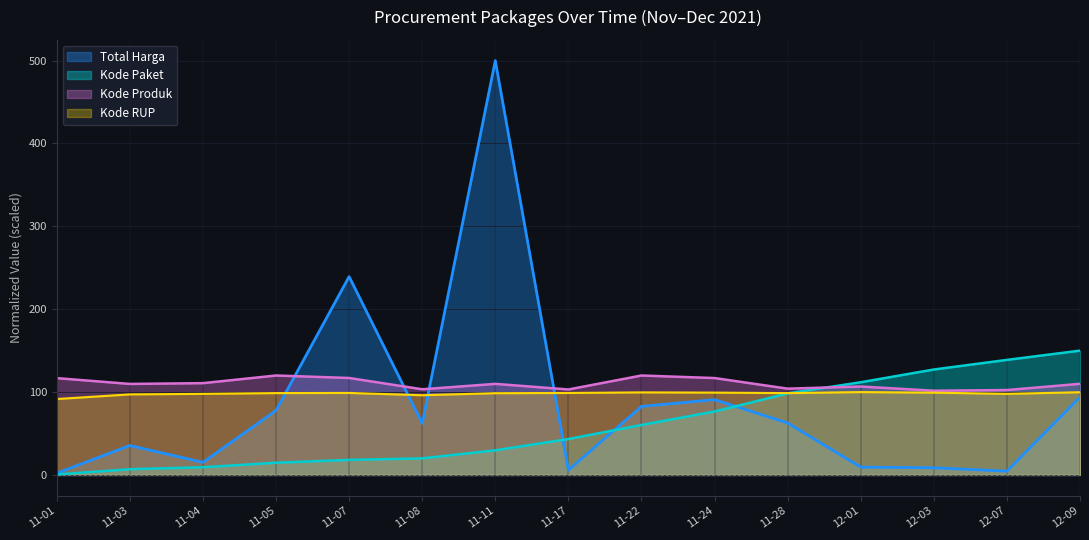

Which label corresponds to the largest value in the chart?

11-11